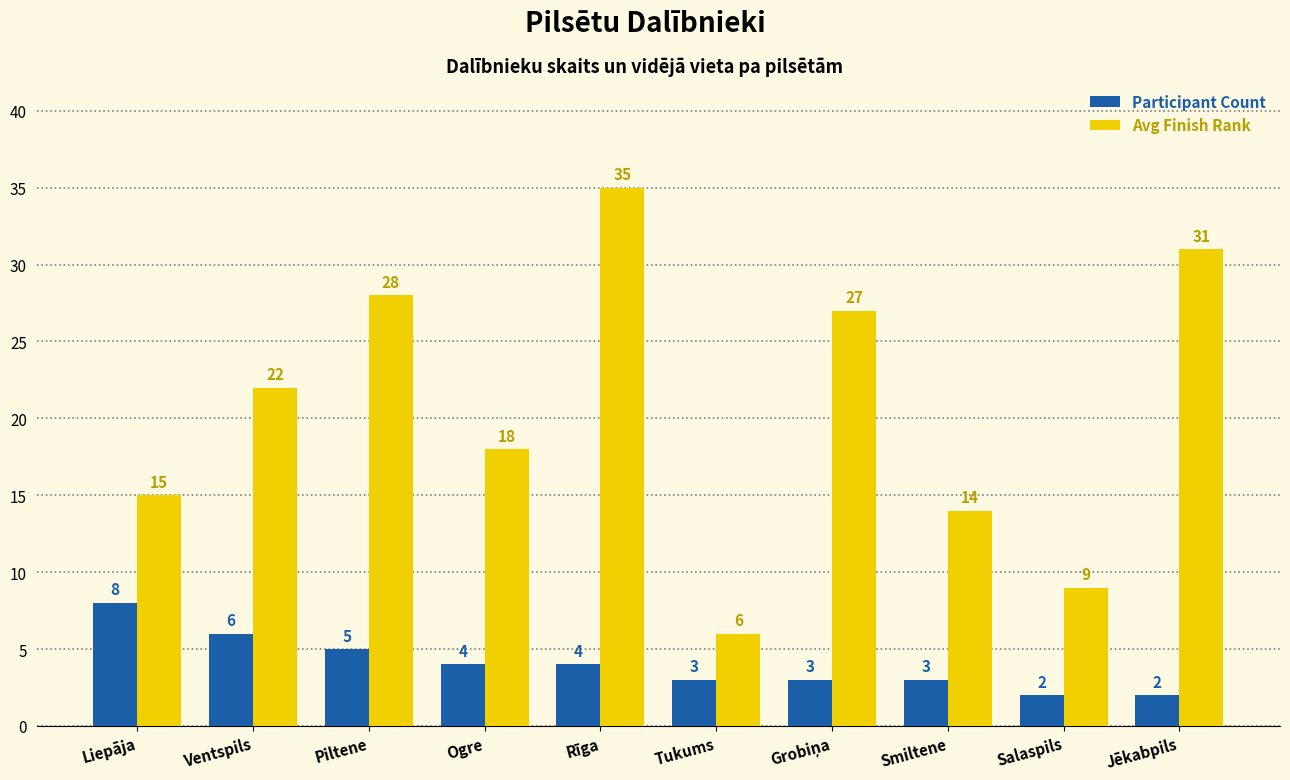

Where is Participant Count nearest to the value 5?

Piltene